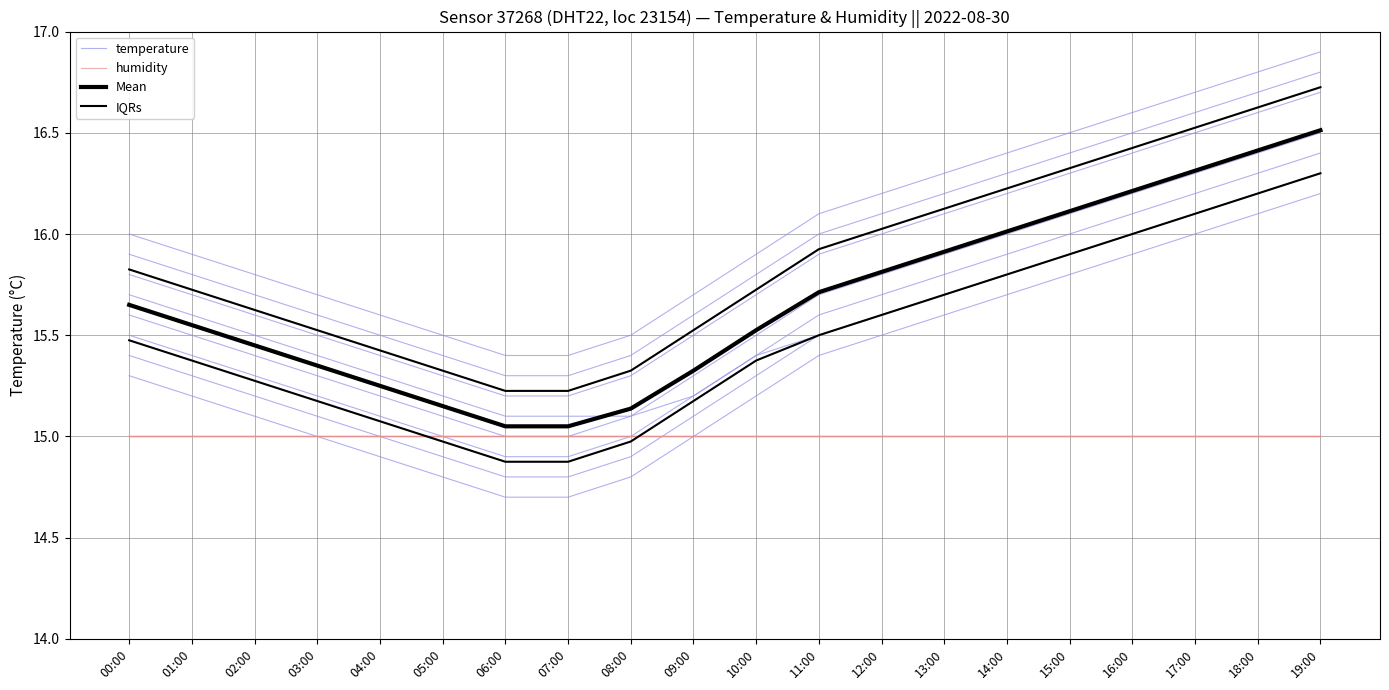

Read the humidity value at 06:00.

15.0